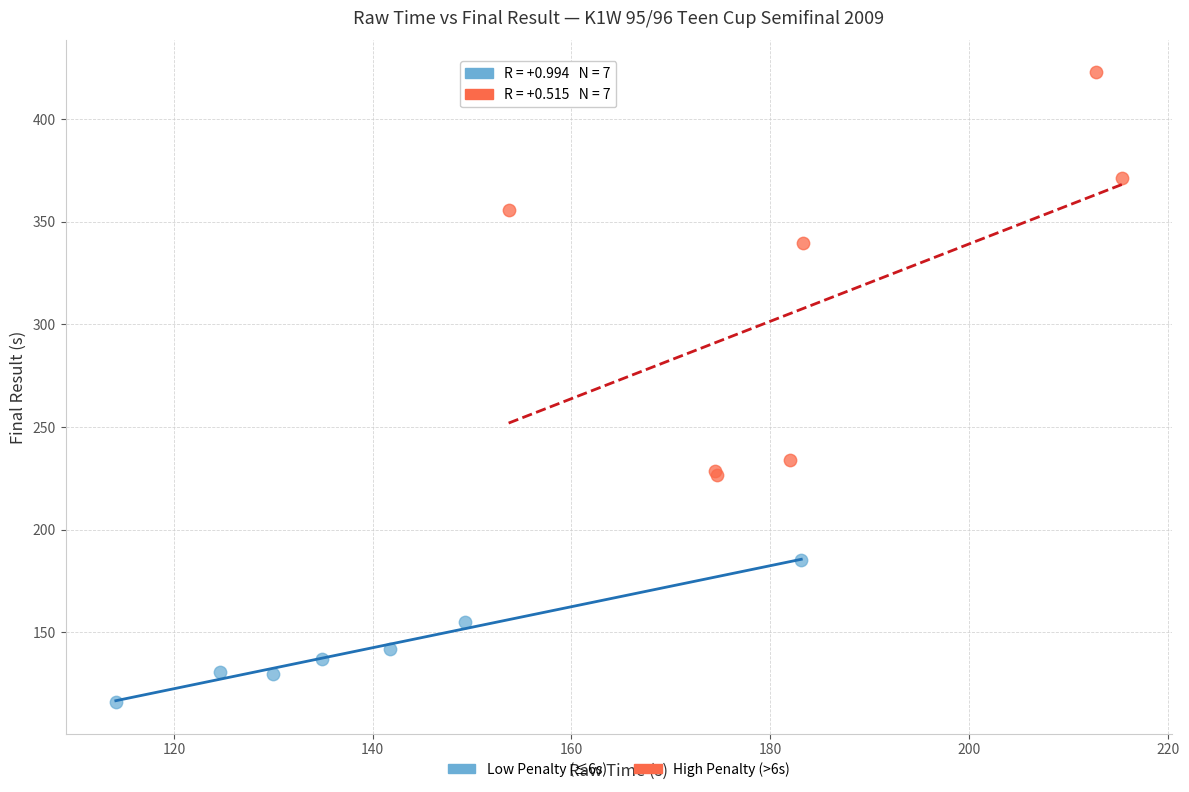

Which series has the widest spread of Y values?

High Penalty (>6s)